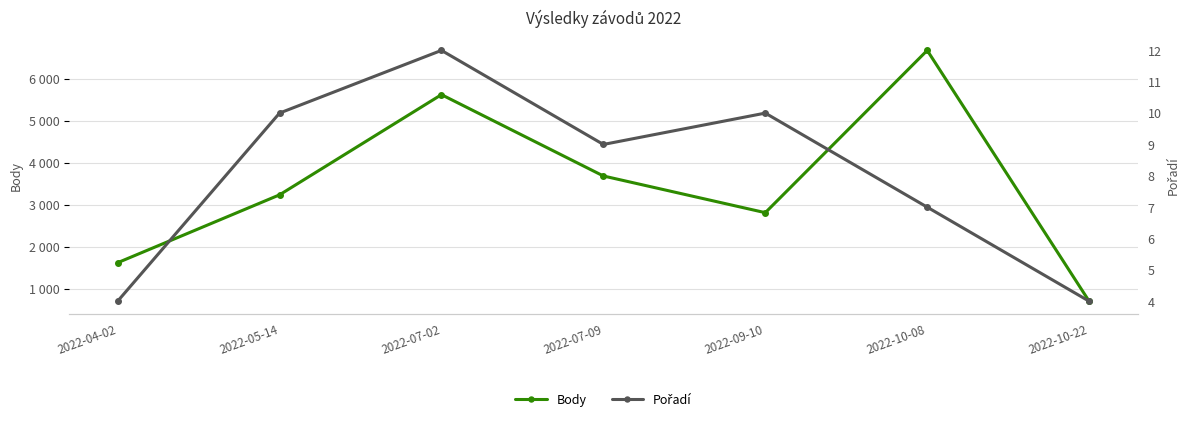

Between 2022-05-14 and 2022-07-02, which series saw the biggest shift?

Body